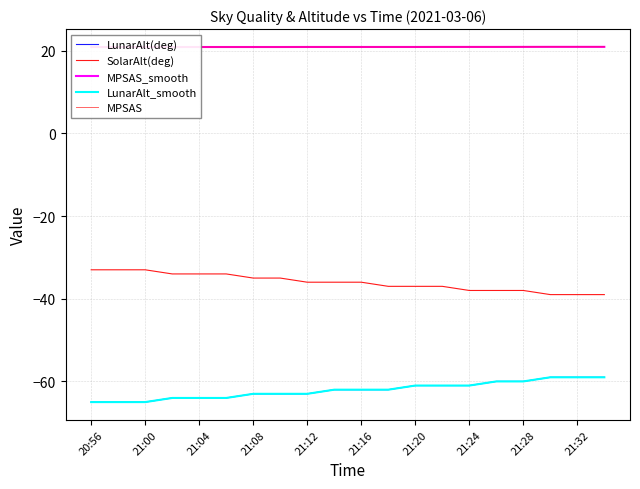

List the series in order of their peak value, lowest first.

LunarAlt(deg), LunarAlt_smooth, SolarAlt(deg), MPSAS_smooth, MPSAS